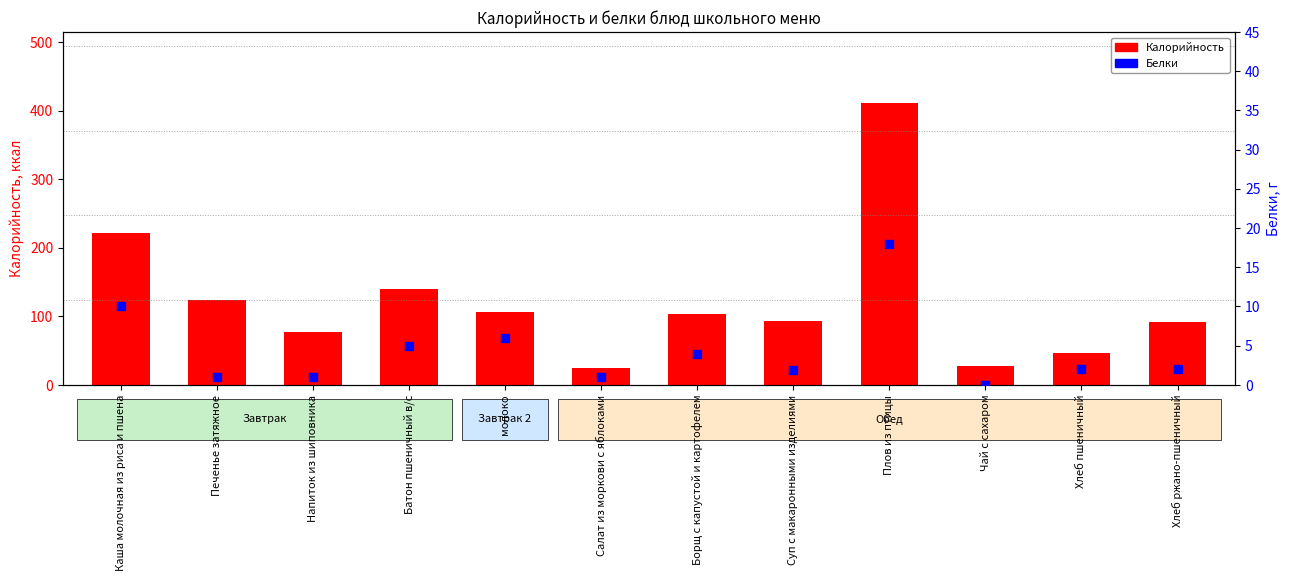

Which series has the largest total across all categories?

Калорийность